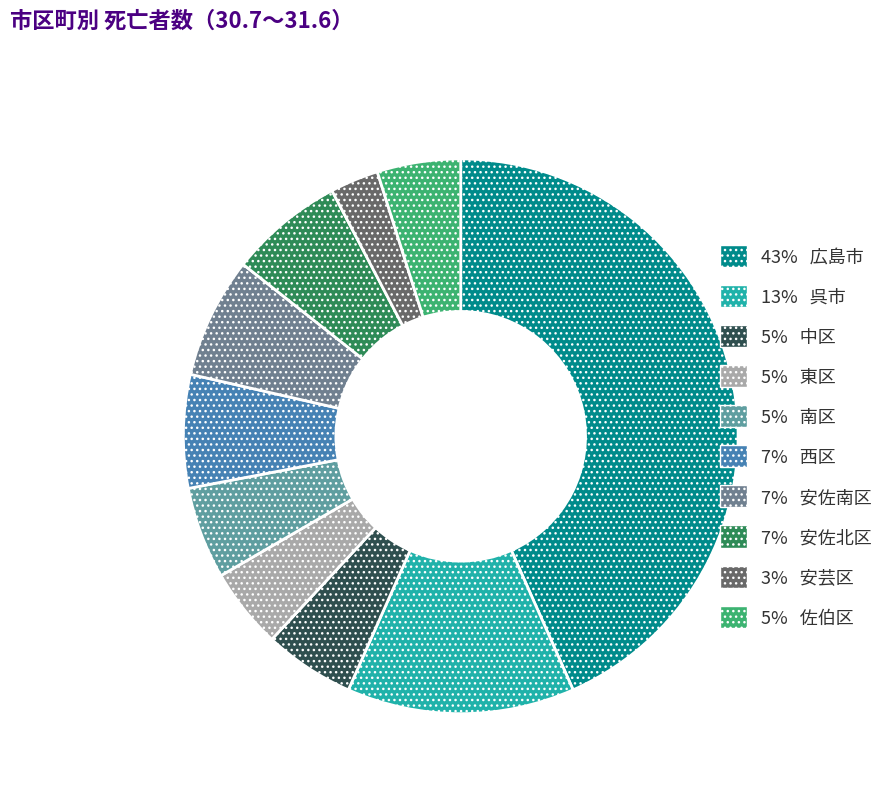

How many segments does this pie chart have?

10